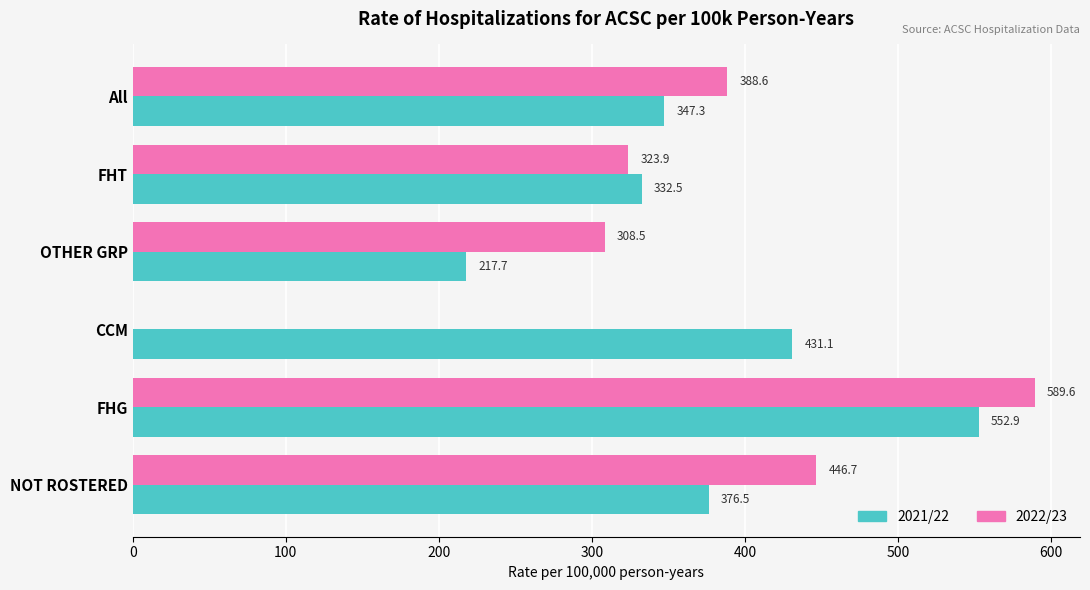

Which series changed the most between OTHER GRP and FHG?

2021/22